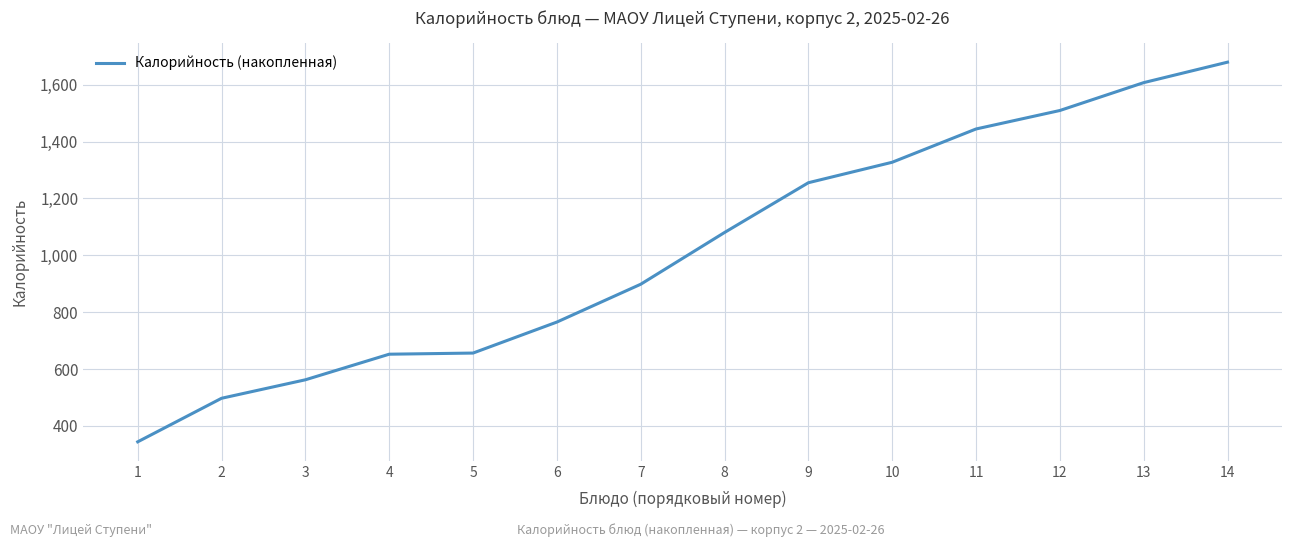

Is it true that the value at 7 is 898.1?

True